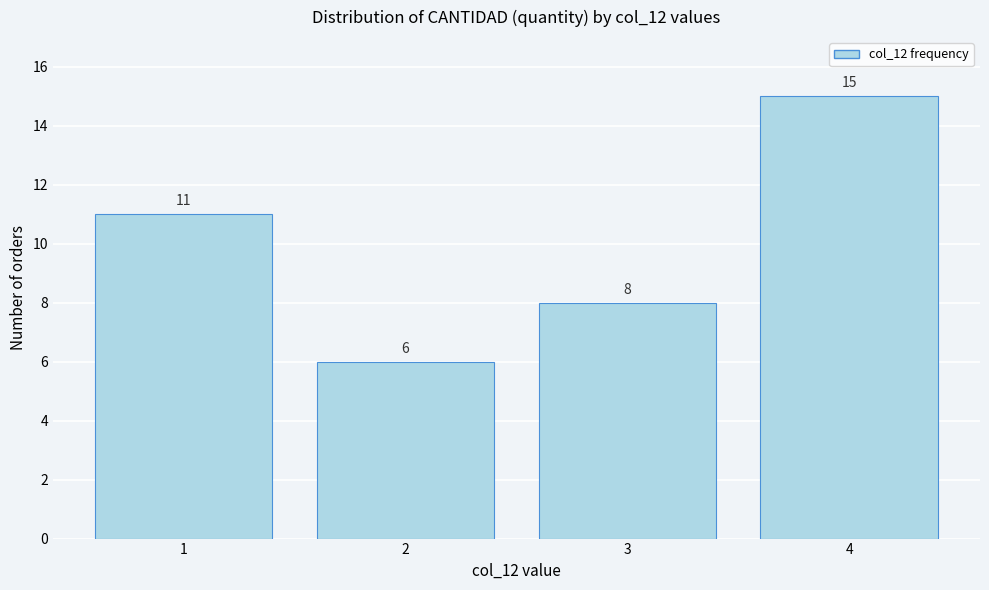

Reading left to right, transcribe this chart: for each bar, give the range it covers on the x-axis and its height.

0.5 to 1.5: 11
1.5 to 2.5: 6
2.5 to 3.5: 8
3.5 to 4.5: 15